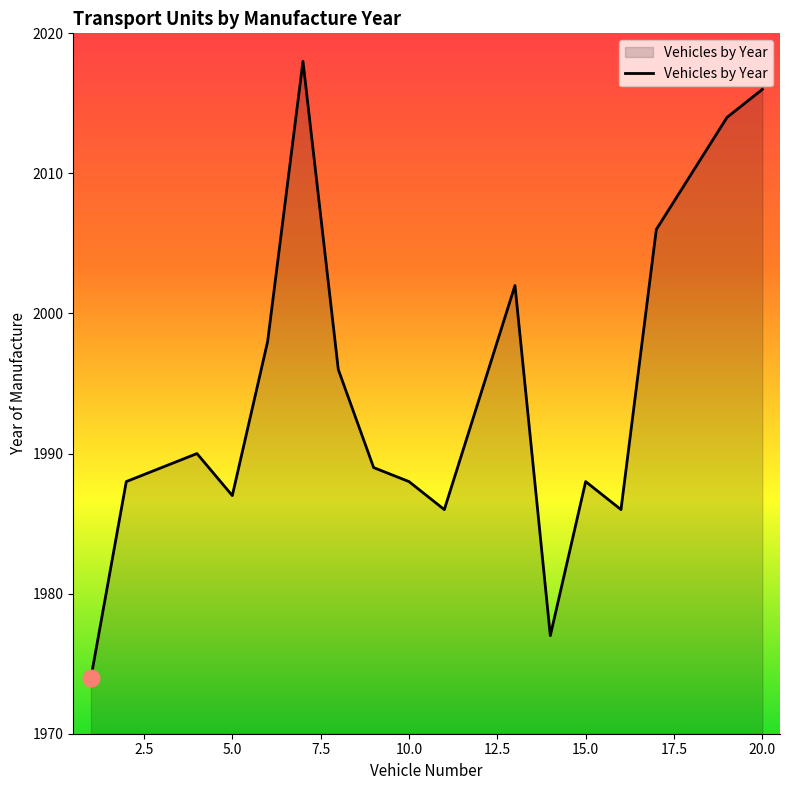

Does the chart display data point markers on the line(s)?

No